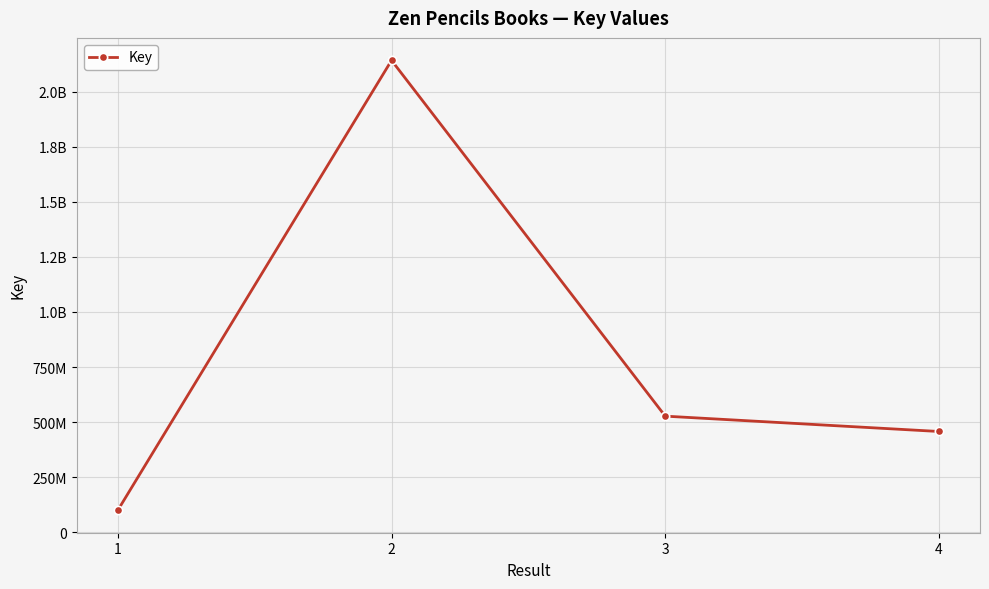

List the labels in order of value, largest first.

2, 3, 4, 1